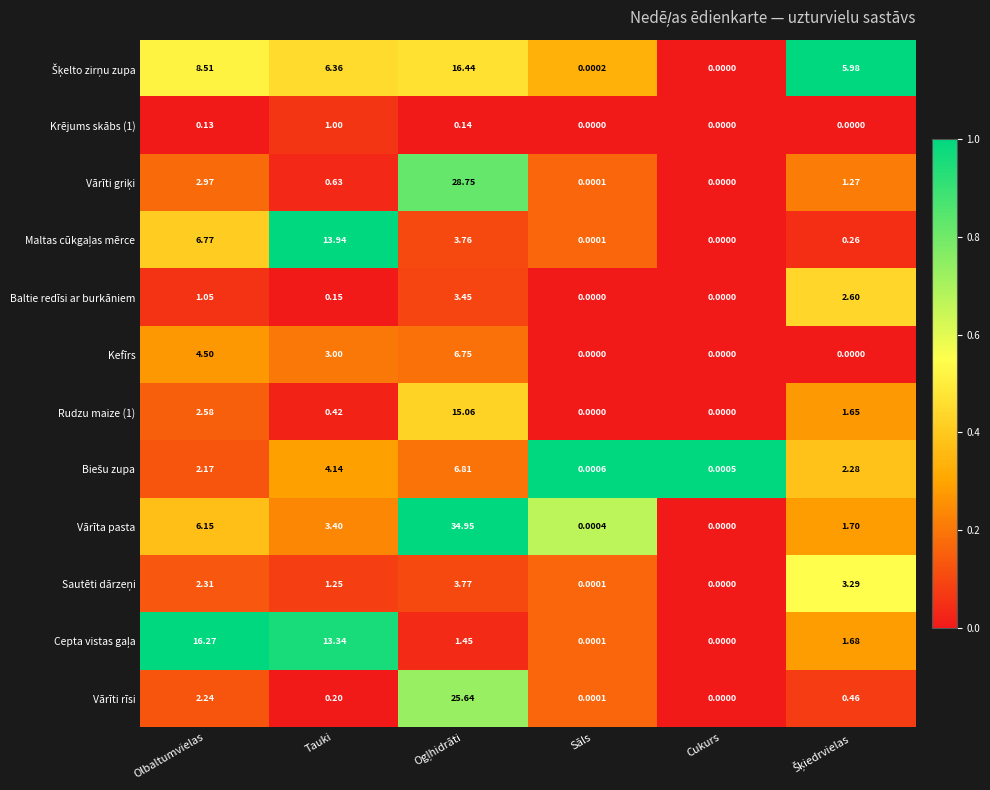

Which series has the largest range (max minus min)?

Vārīta pasta